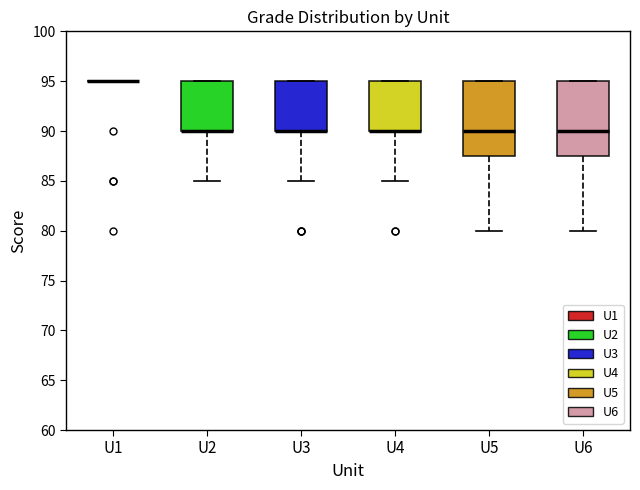

Reading left to right, transcribe this box plot: for each box, give where its median line is, the range the box spans, and where its two whiskers end, as read against the y-axis. The values are not printed on the chart, so give them approximately, as read against the axis.

U1: box collapsed to a line at 95.0, whiskers 95.0 to 95.0
U2: median 90.0 (drawn on the box's lower edge), box 90.0 to 95.0, whiskers 85.0 to 95.0
U3: median 90.0 (drawn on the box's lower edge), box 90.0 to 95.0, whiskers 85.0 to 95.0
U4: median 90.0 (drawn on the box's lower edge), box 90.0 to 95.0, whiskers 85.0 to 95.0
U5: median 90.0, box 87.5 to 95.0, whiskers 80.0 to 95.0
U6: median 90.0, box 87.5 to 95.0, whiskers 80.0 to 95.0